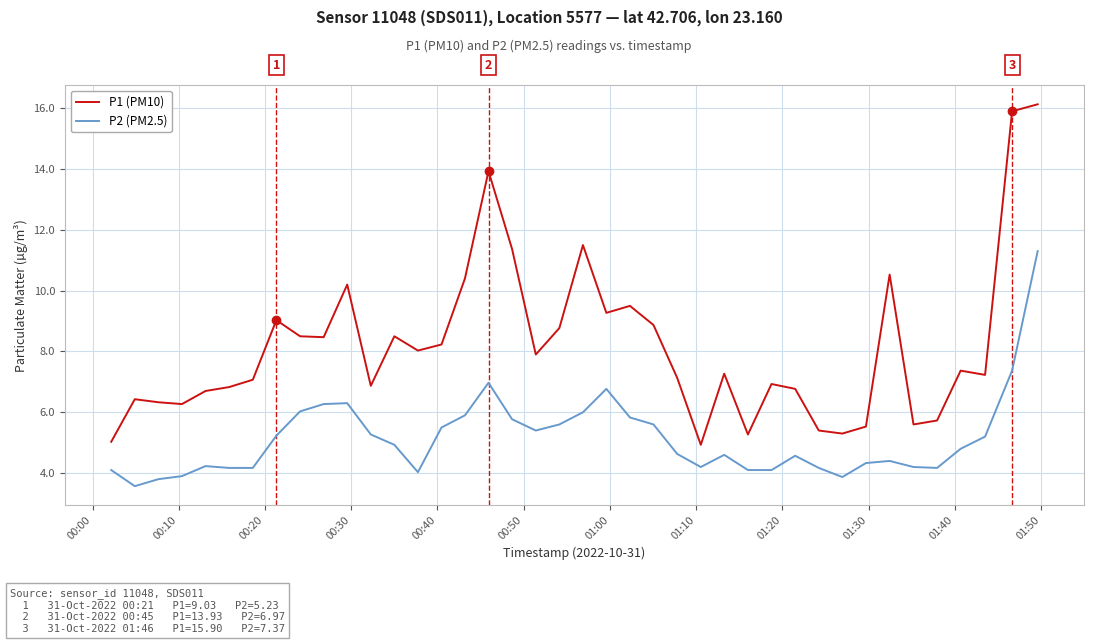

Rank the series by their maximum value, from lowest to highest.

P2 (PM2.5), P1 (PM10)